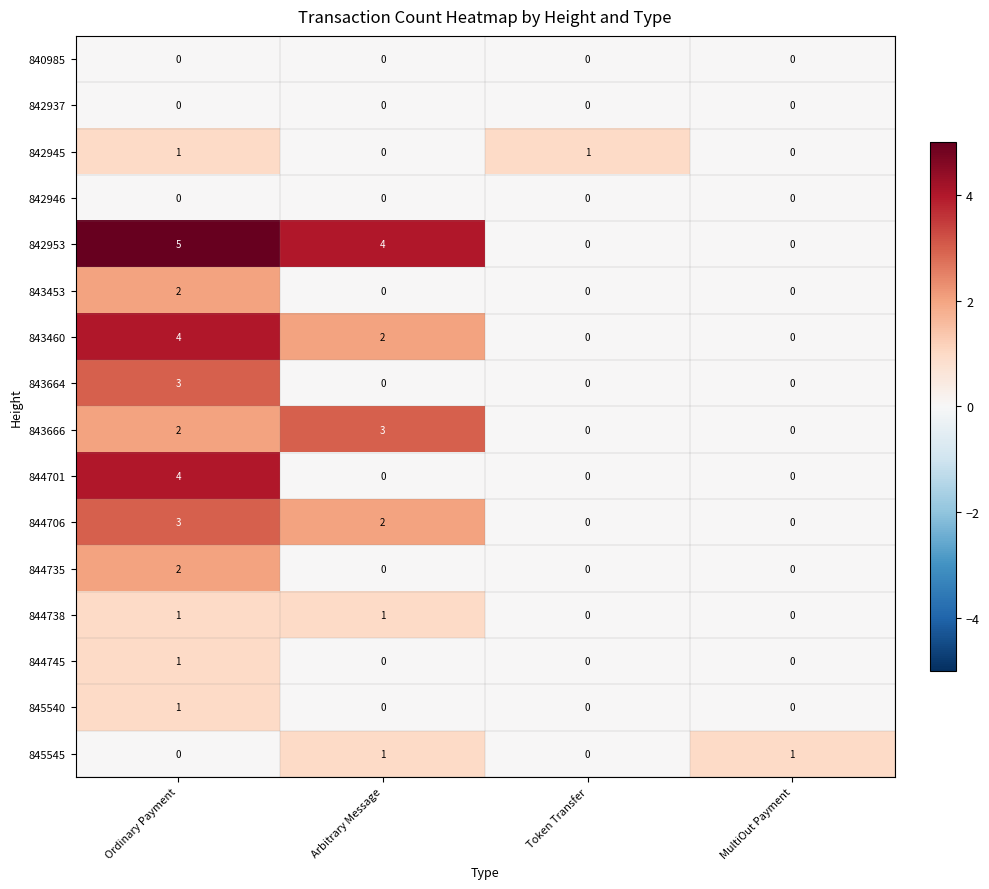

What is the sum of all 844706 values?

5